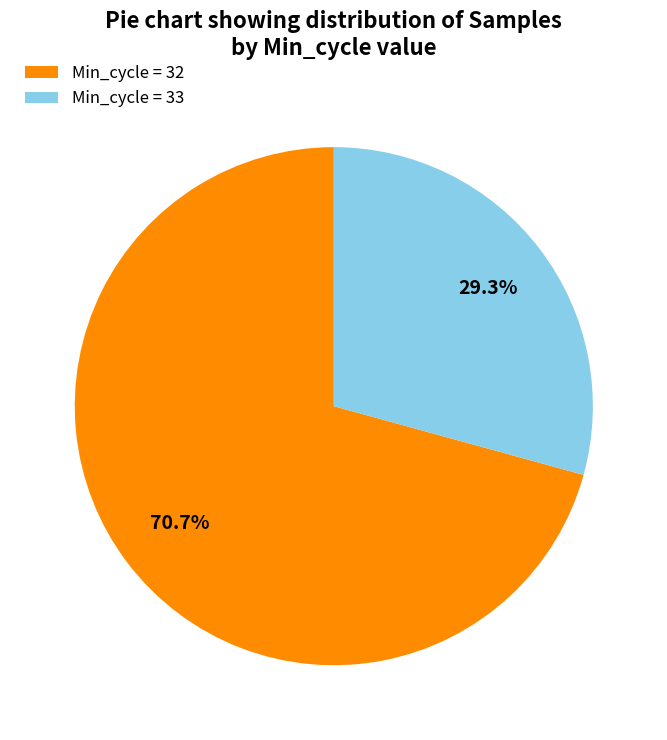

Combined, what portion of the pie is Min_cycle = 32 and Min_cycle = 33?

100.0%